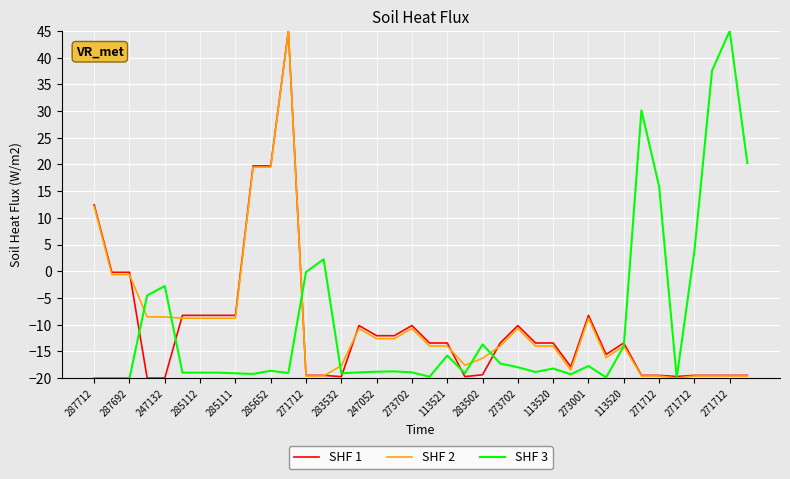

What is the maximum value for SHF 1?

45.0